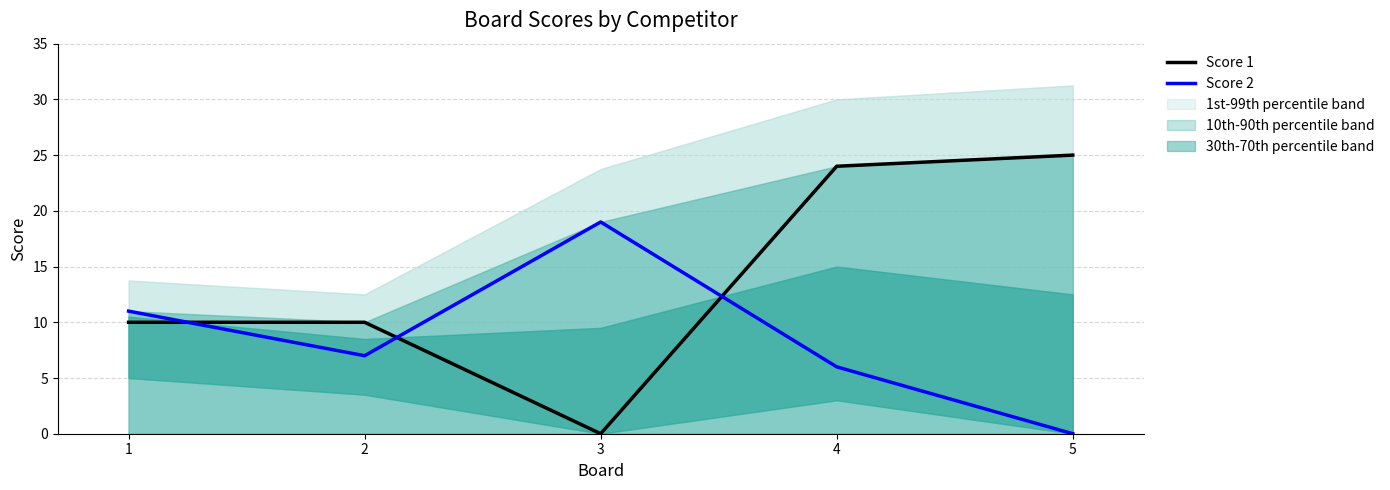

Between 1 and 4, which is larger?

4